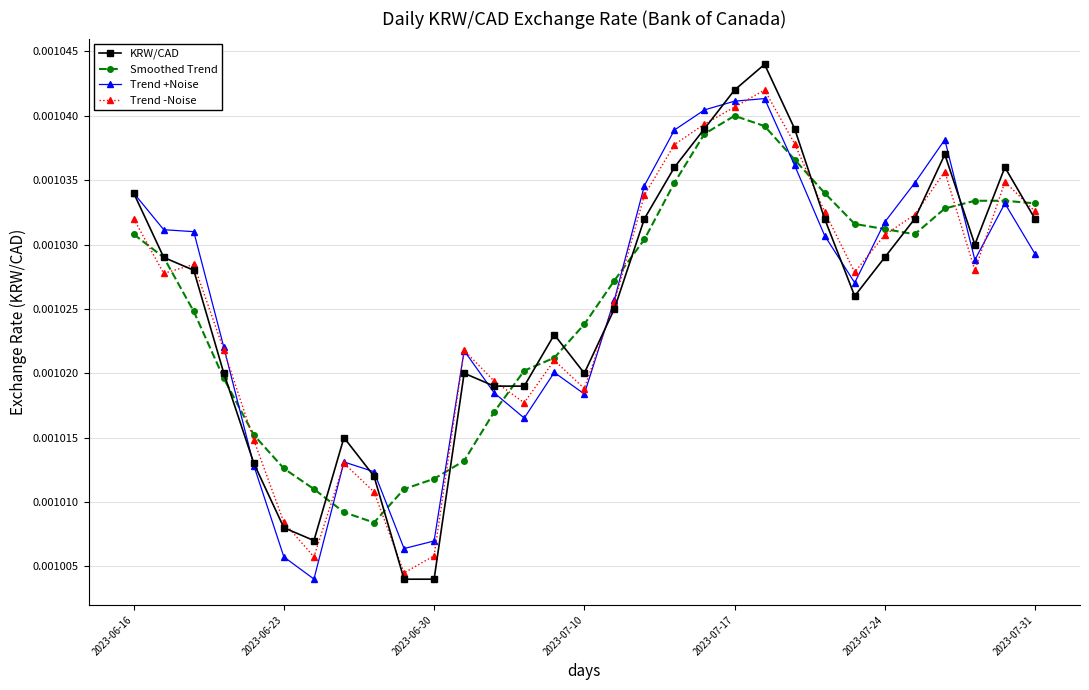

At how many categories does at least one series exceed 0?

31